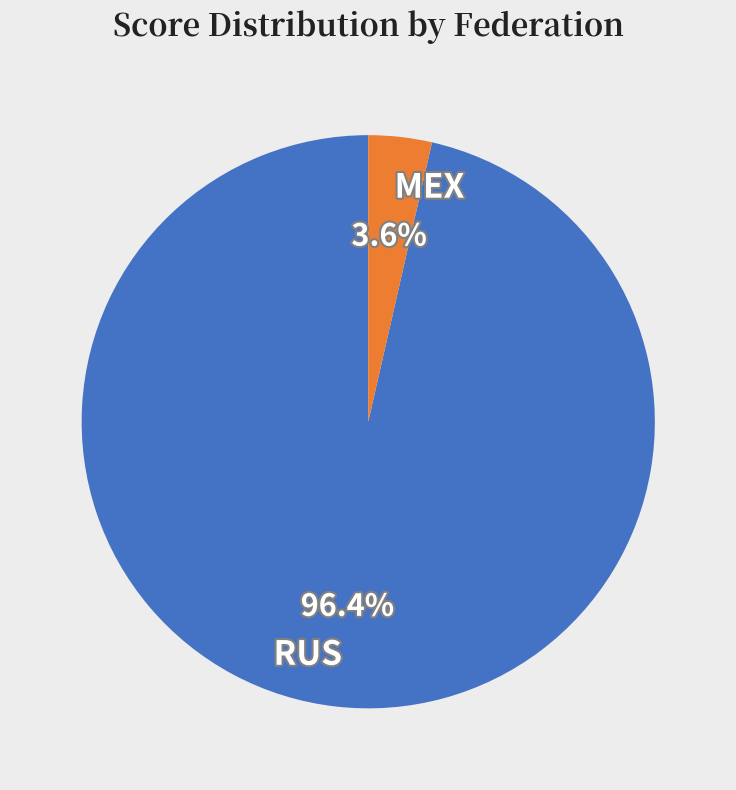

Rank the categories by value from lowest to highest.

MEX, RUS